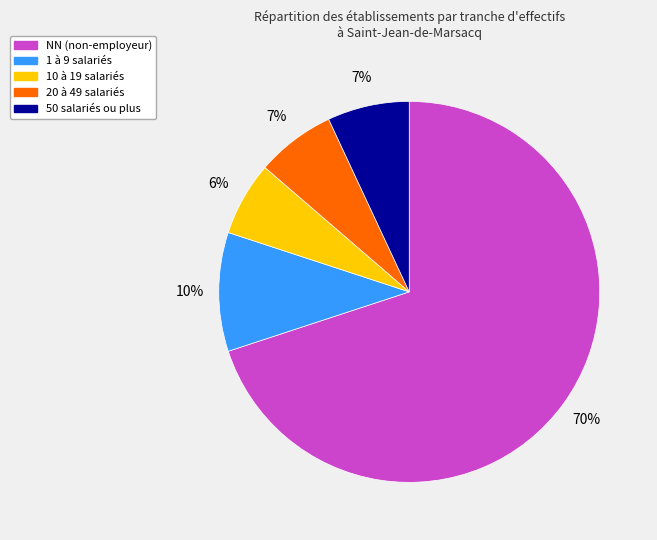

Count the number of slices in the pie.

5